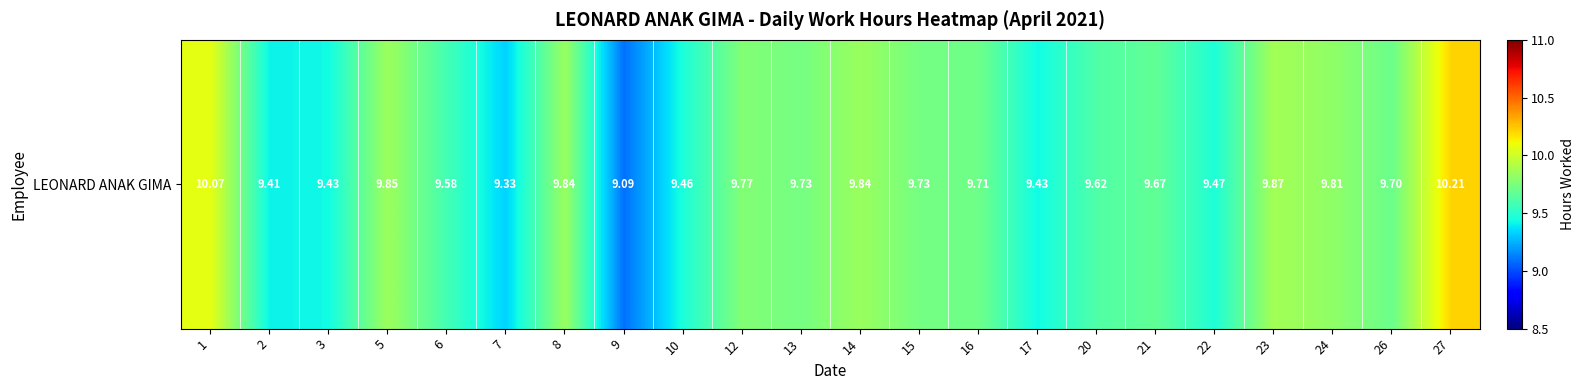

Reading left to right, transcribe all the data shown in this chart.

10.1	9.4	9.4	9.8	9.6	9.3	9.8	9.1	9.5	9.8	9.7	9.8	9.7	9.7	9.4	9.6	9.7	9.5	9.9	9.8	9.7	10.2